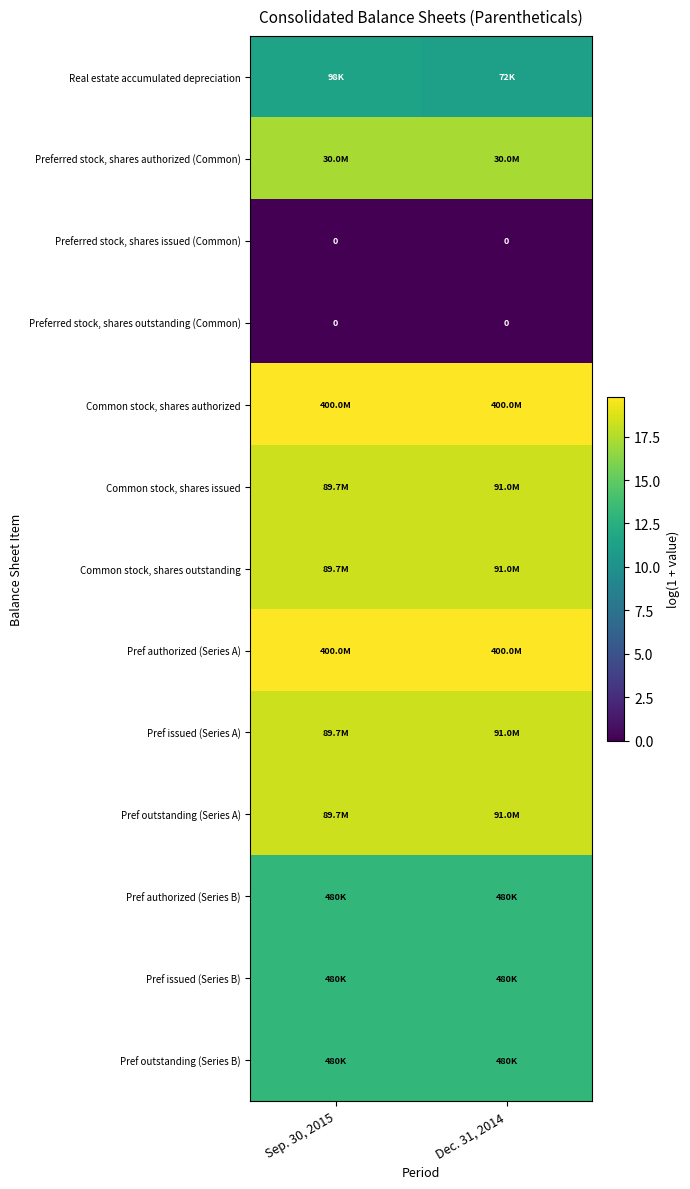

Which category has the highest value in the Pref issued (Series B) series?

Sep. 30, 2015